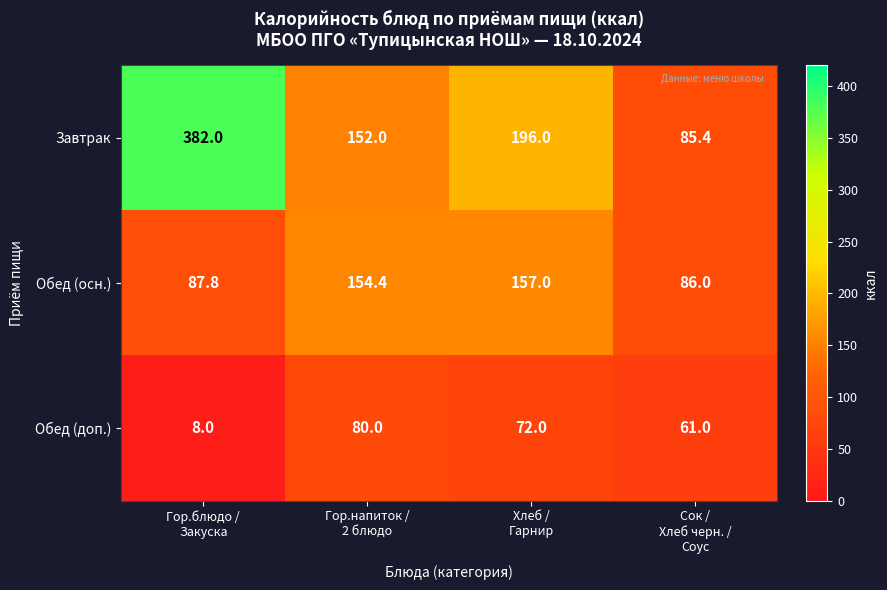

Count the Обед (доп.) values in the range 61 to 80.

3